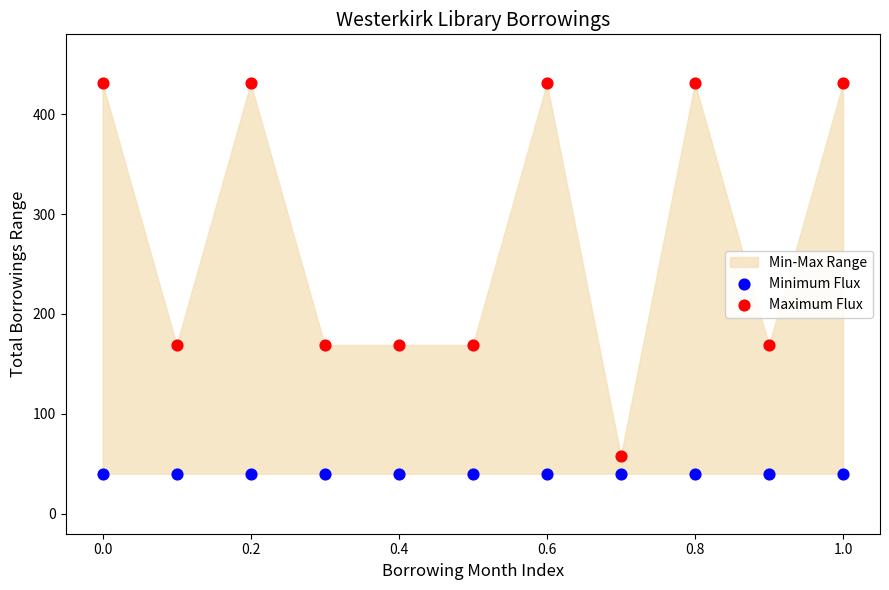

Which series reaches the maximum Y coordinate?

Maximum Flux